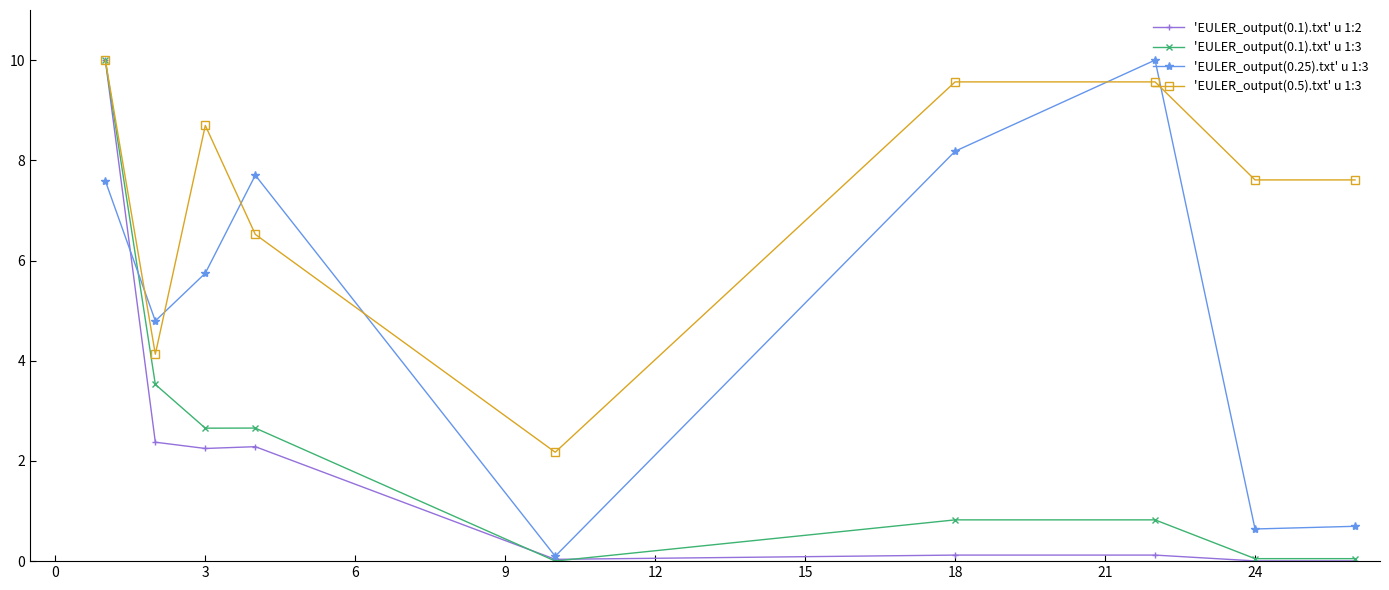

How many times do 'EULER_output(0.5).txt' u 1:3 and 'EULER_output(0.25).txt' u 1:3 cross each other?

6